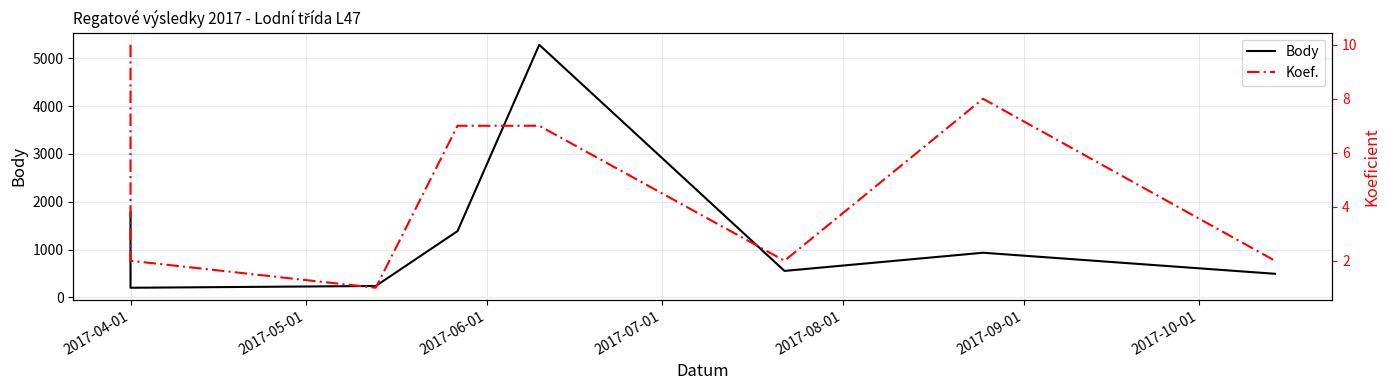

What value does the Body series have at 2017-04-01, to the nearest 10?

1780